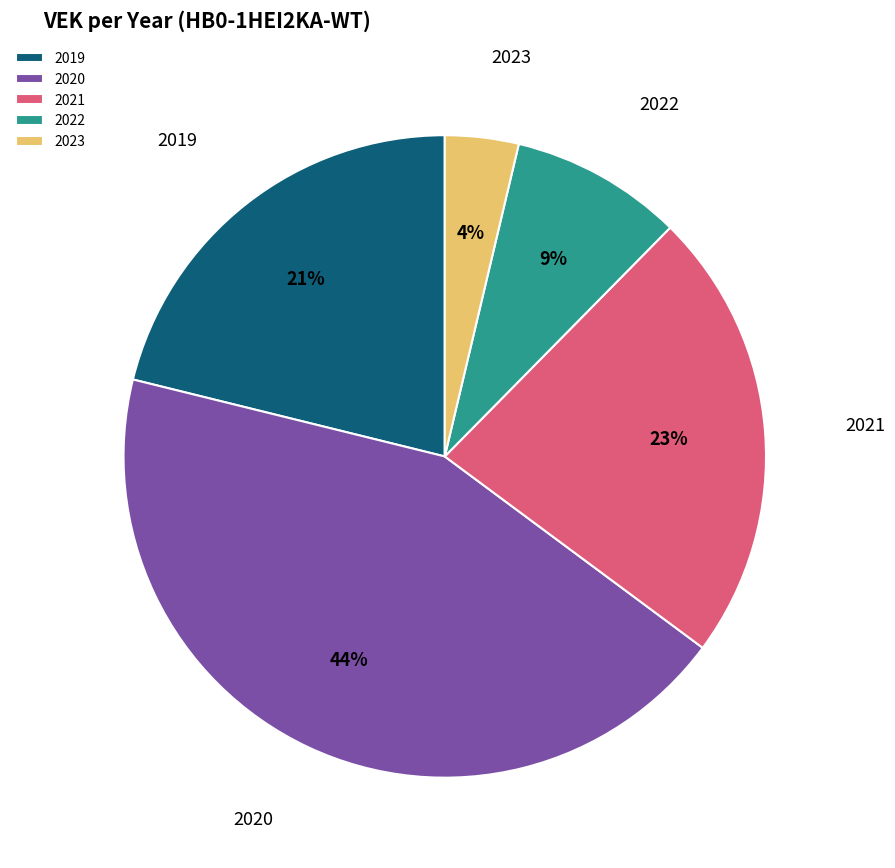

To the nearest percent, what is the average slice percentage?

20%